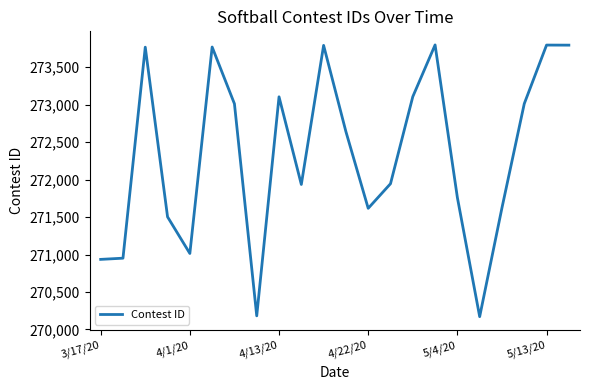

What is the maximum value shown in the chart?

273795